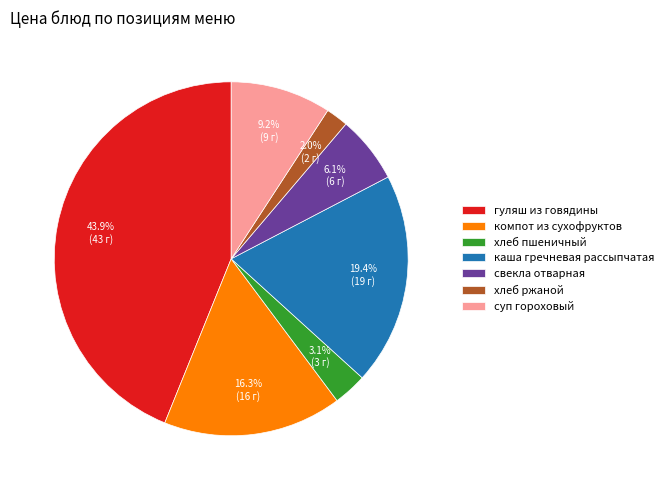

What is the smallest slice in the pie chart?

хлеб ржаной